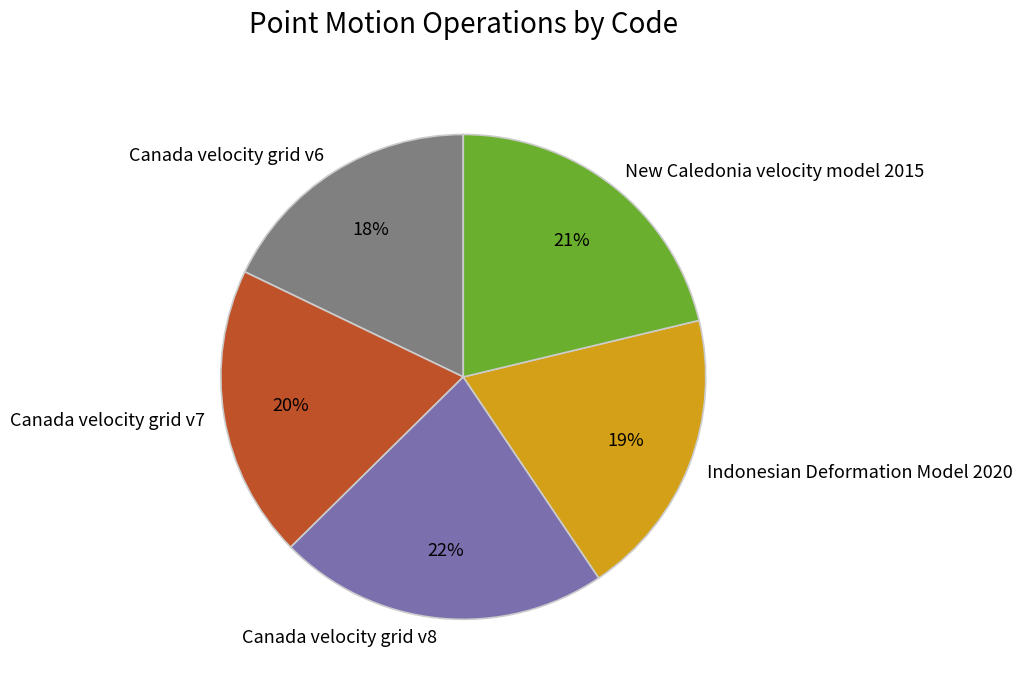

Is it true that Canada velocity grid v7 is 29% of the pie?

False